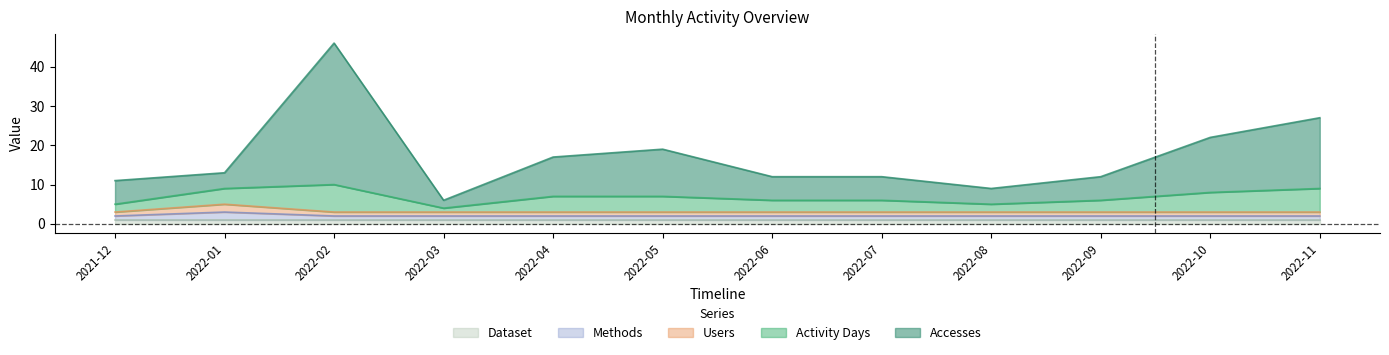

True or false: Users and Accesses cross at least once.

False